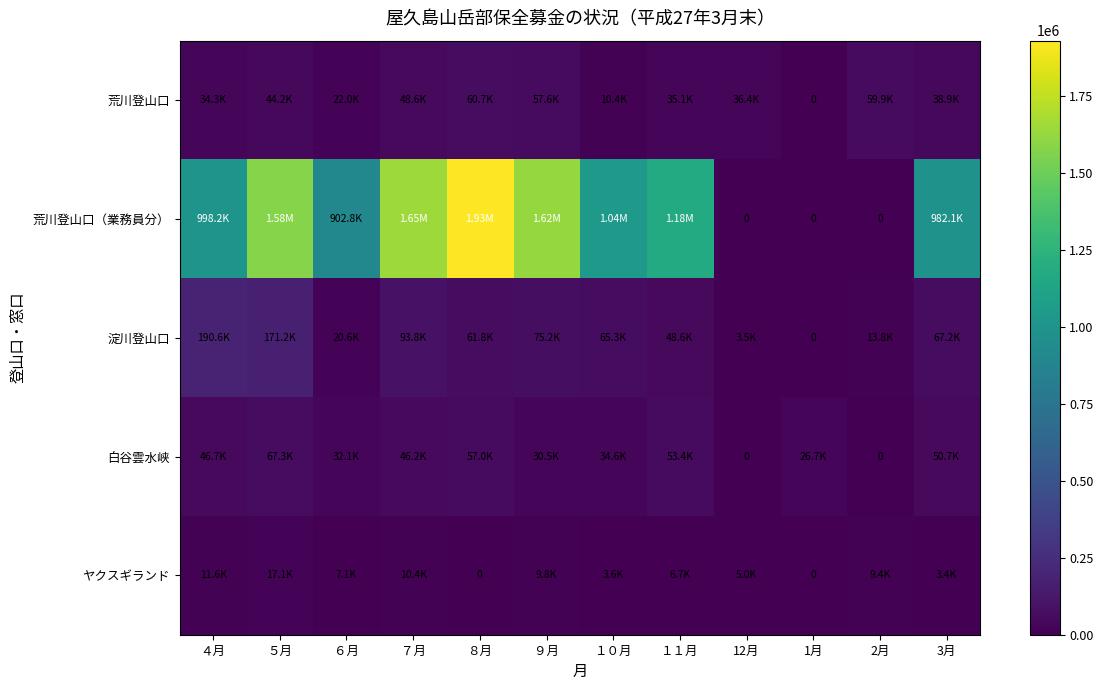

Which series changed the most between 1月 and 3月?

荒川登山口（業務員分）